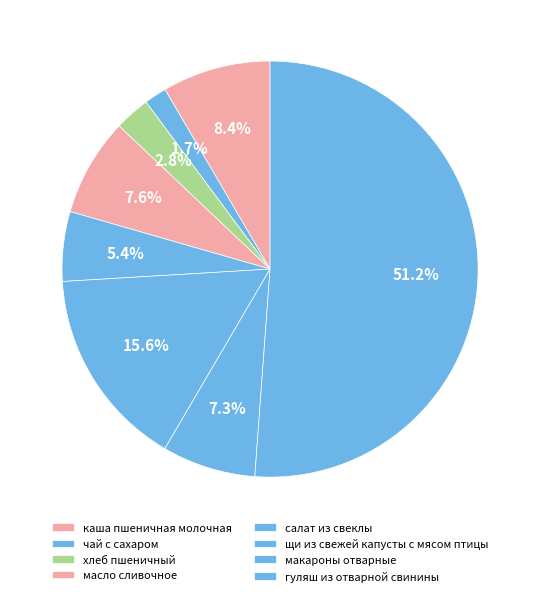

Which has a higher value, макароны отварные or салат из свеклы?

макароны отварные